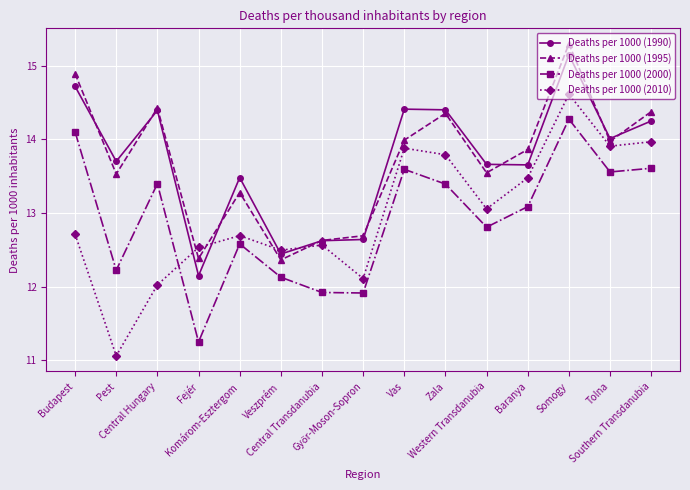

What is the difference between the Deaths per 1000 (2000) values at Somogy and Central Hungary?

0.9